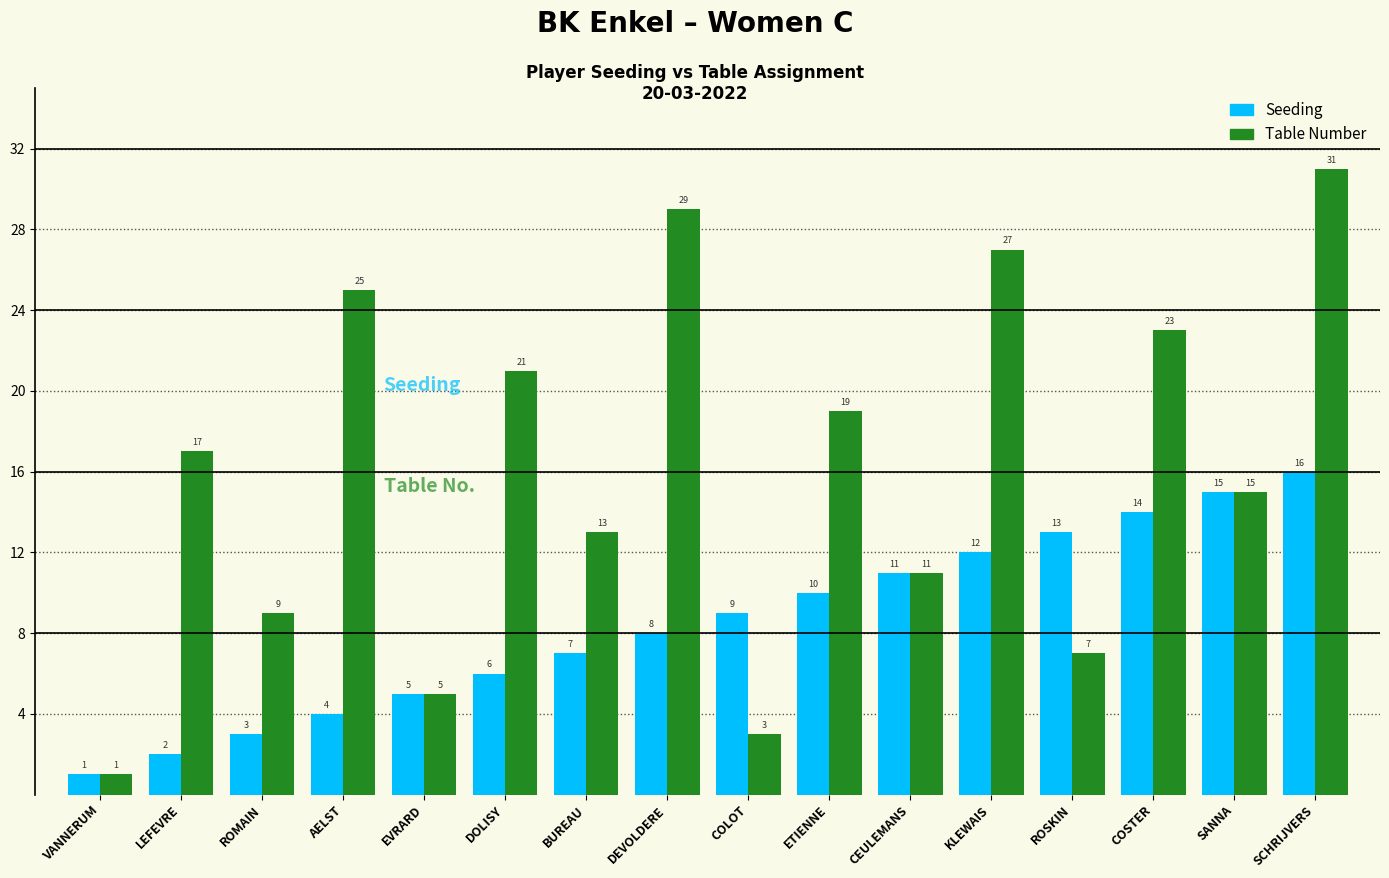

At which label is Seeding closest to 8?

DEVOLDERE